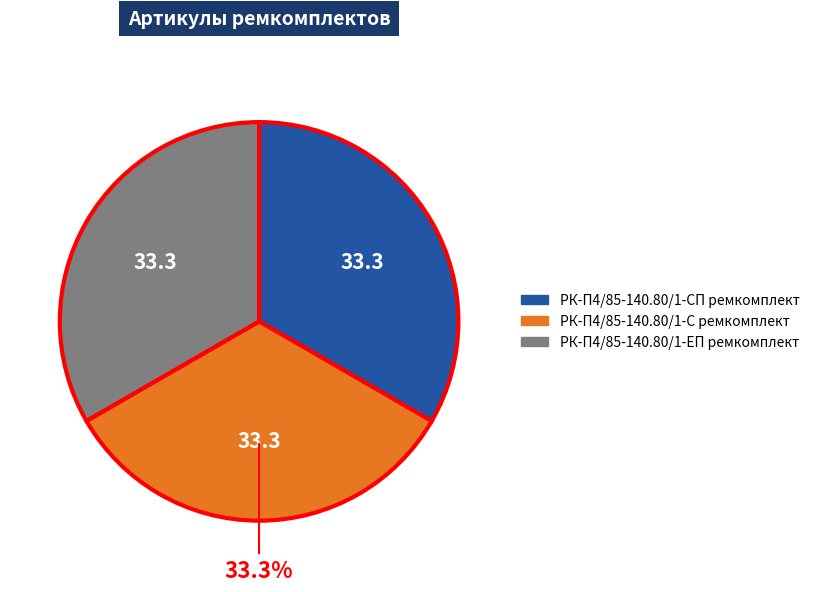

What percentage is the РК-П4/85-140.80/1-СП ремкомплект slice, to the nearest percent?

33%